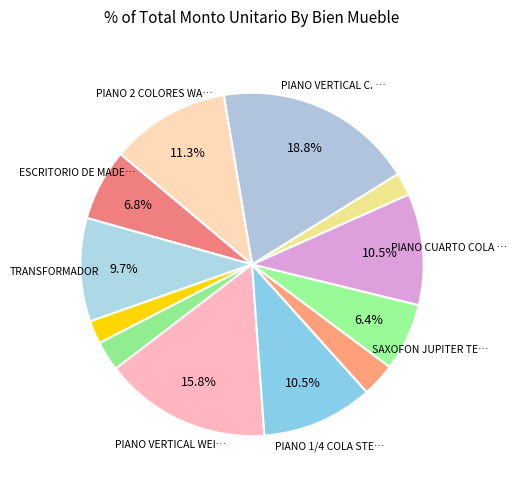

How many segments does this pie chart have?

12